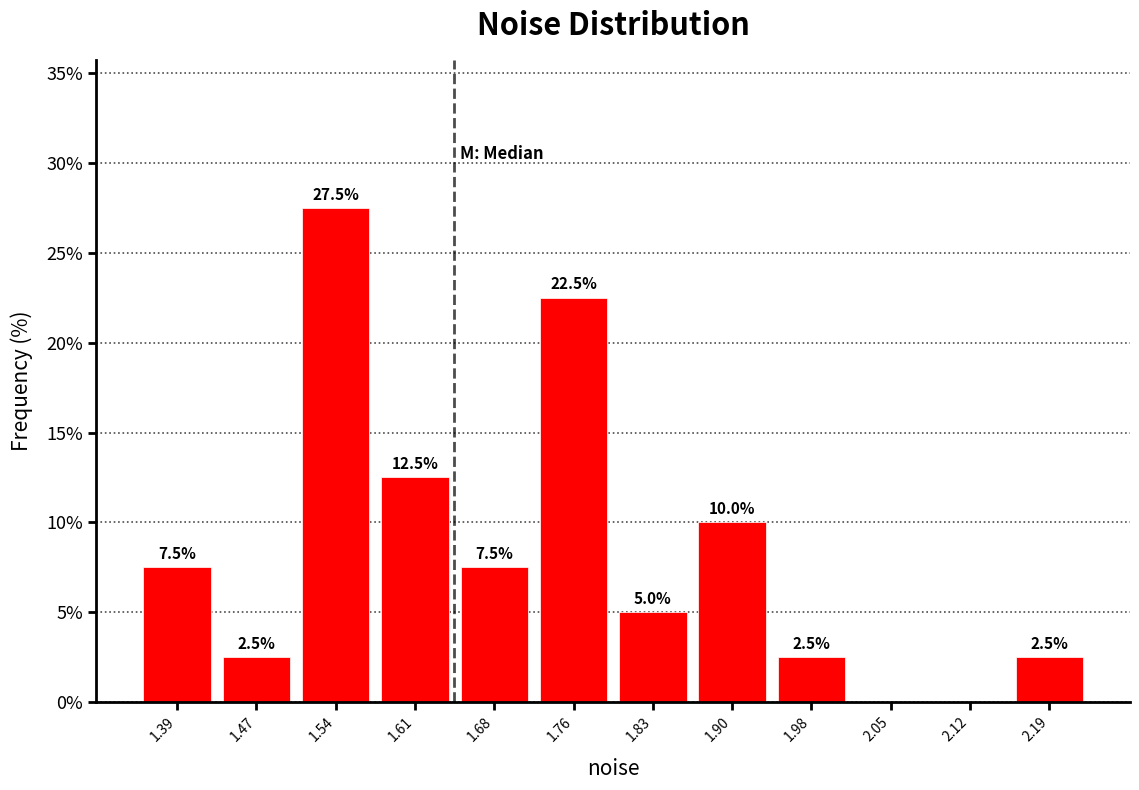

Which range on the x-axis has the tallest bar?

1.50 to 1.58